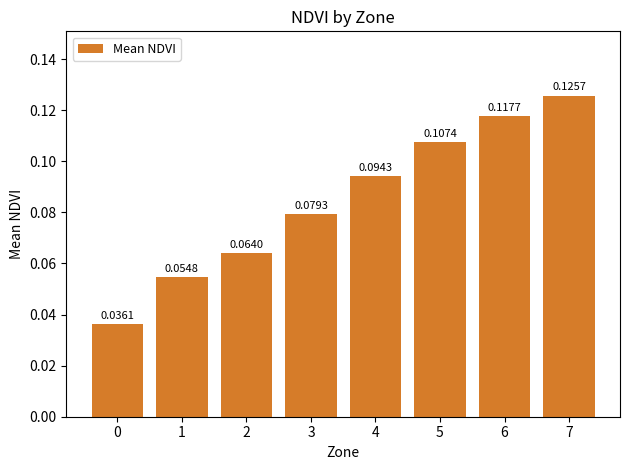

Are the bars horizontal?

No